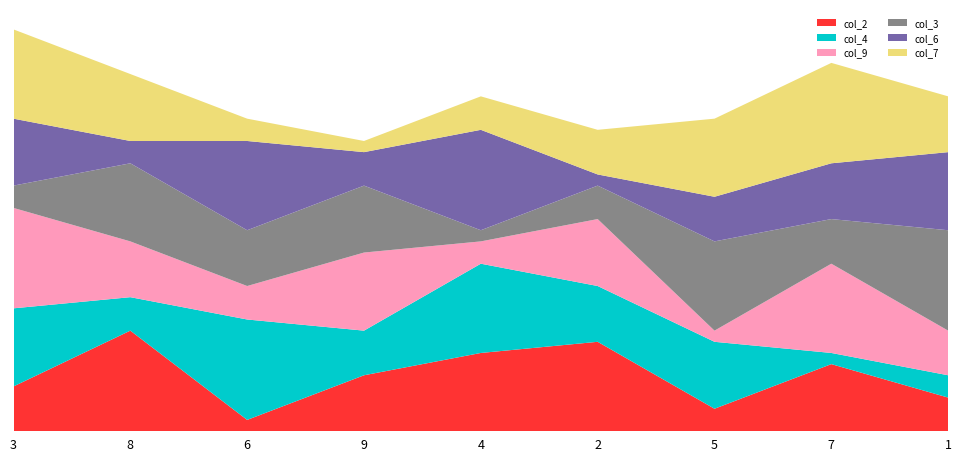

Reading left to right, what are all the values shown in this chart?

col_2: 4	9	1	5	7	8	2	6	3
col_4: 7	3	9	4	8	5	6	1	2
col_9: 9	5	3	7	2	6	1	8	4
col_3: 2	7	5	6	1	3	8	4	9
col_6: 6	2	8	3	9	1	4	5	7
col_7: 8	6	2	1	3	4	7	9	5